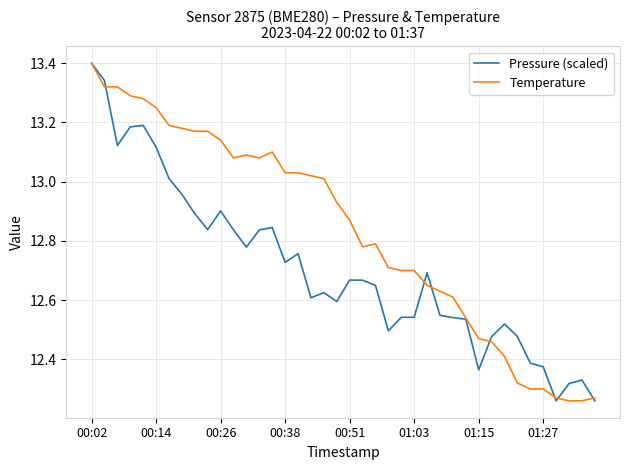

List the series in order of their overall mean, highest first.

Temperature, Pressure (scaled)